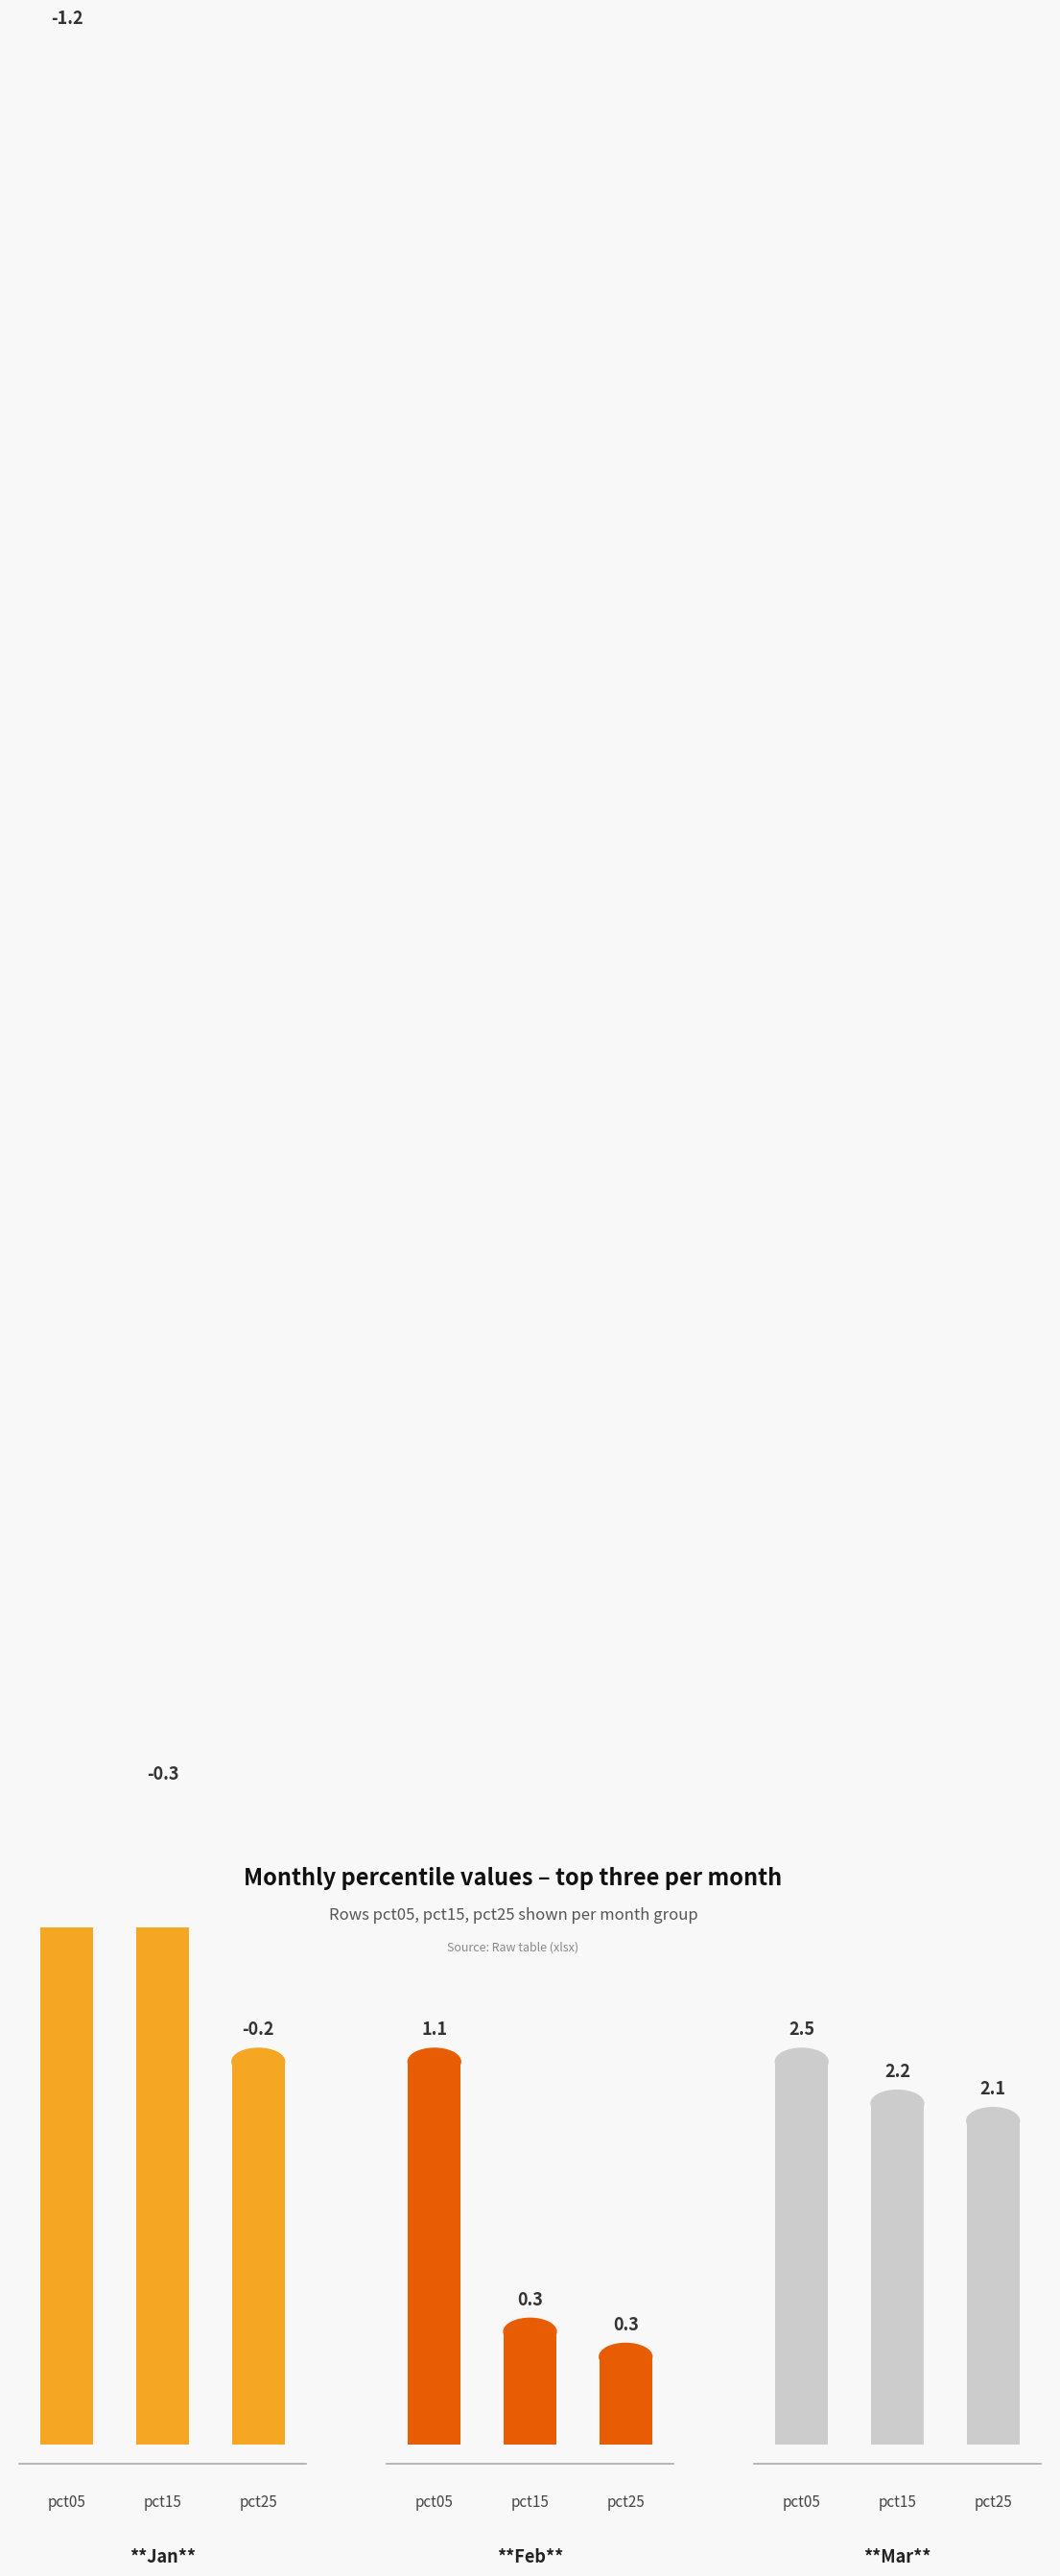

Count the Mar values in the range 2 to 3.

3